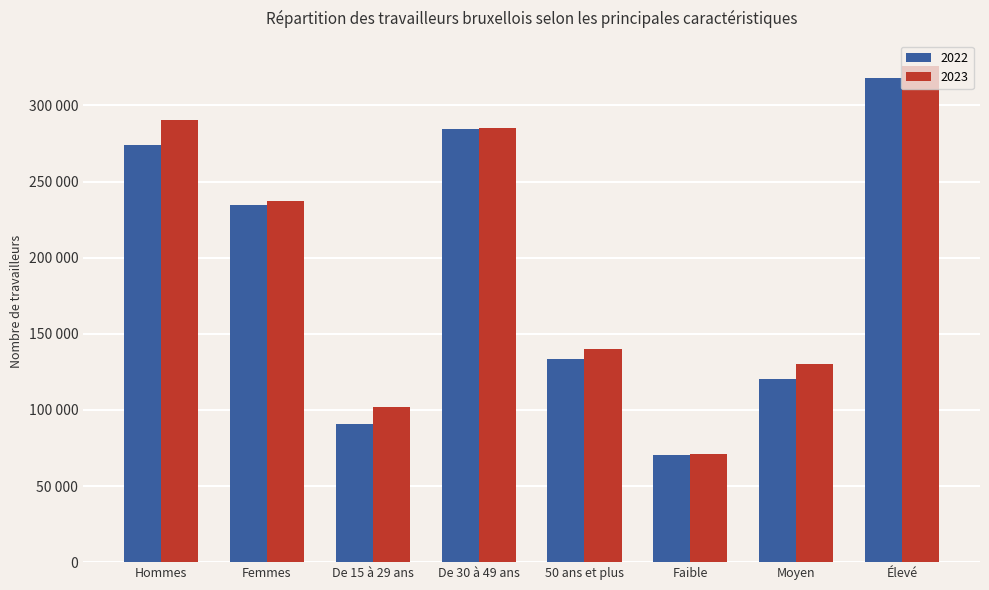

What is the spread (max minus min) of values at De 30 à 49 ans?

1025.3